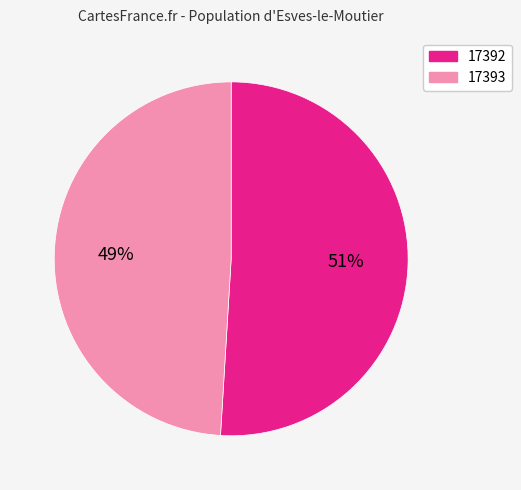

How many slices are in this pie chart?

2